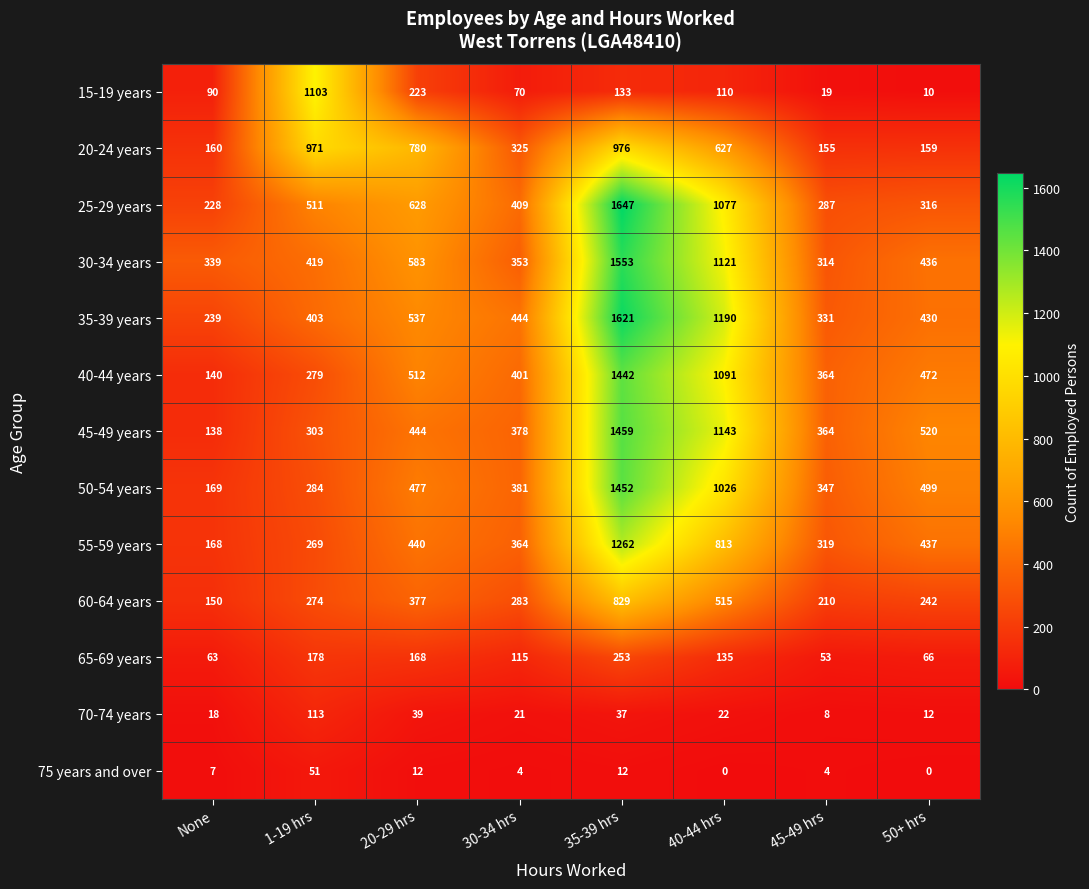

What value does the 50-54 years series have at 50+ hrs, to the nearest 50?

500